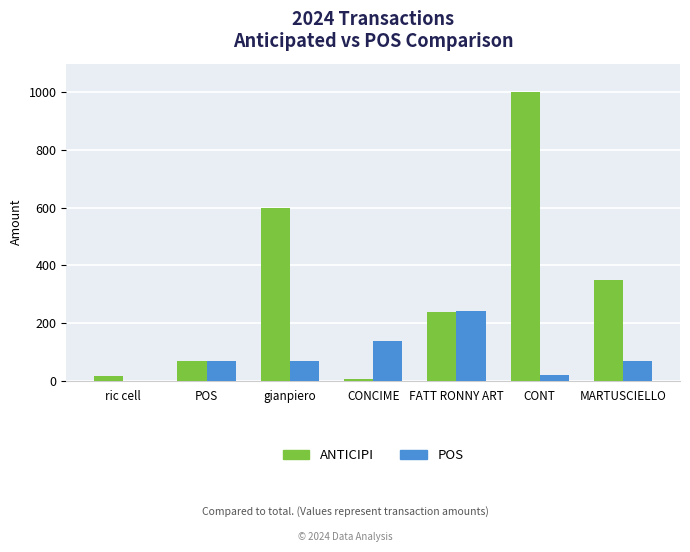

The value of POS at CONCIME is 139.0. True or false?

True